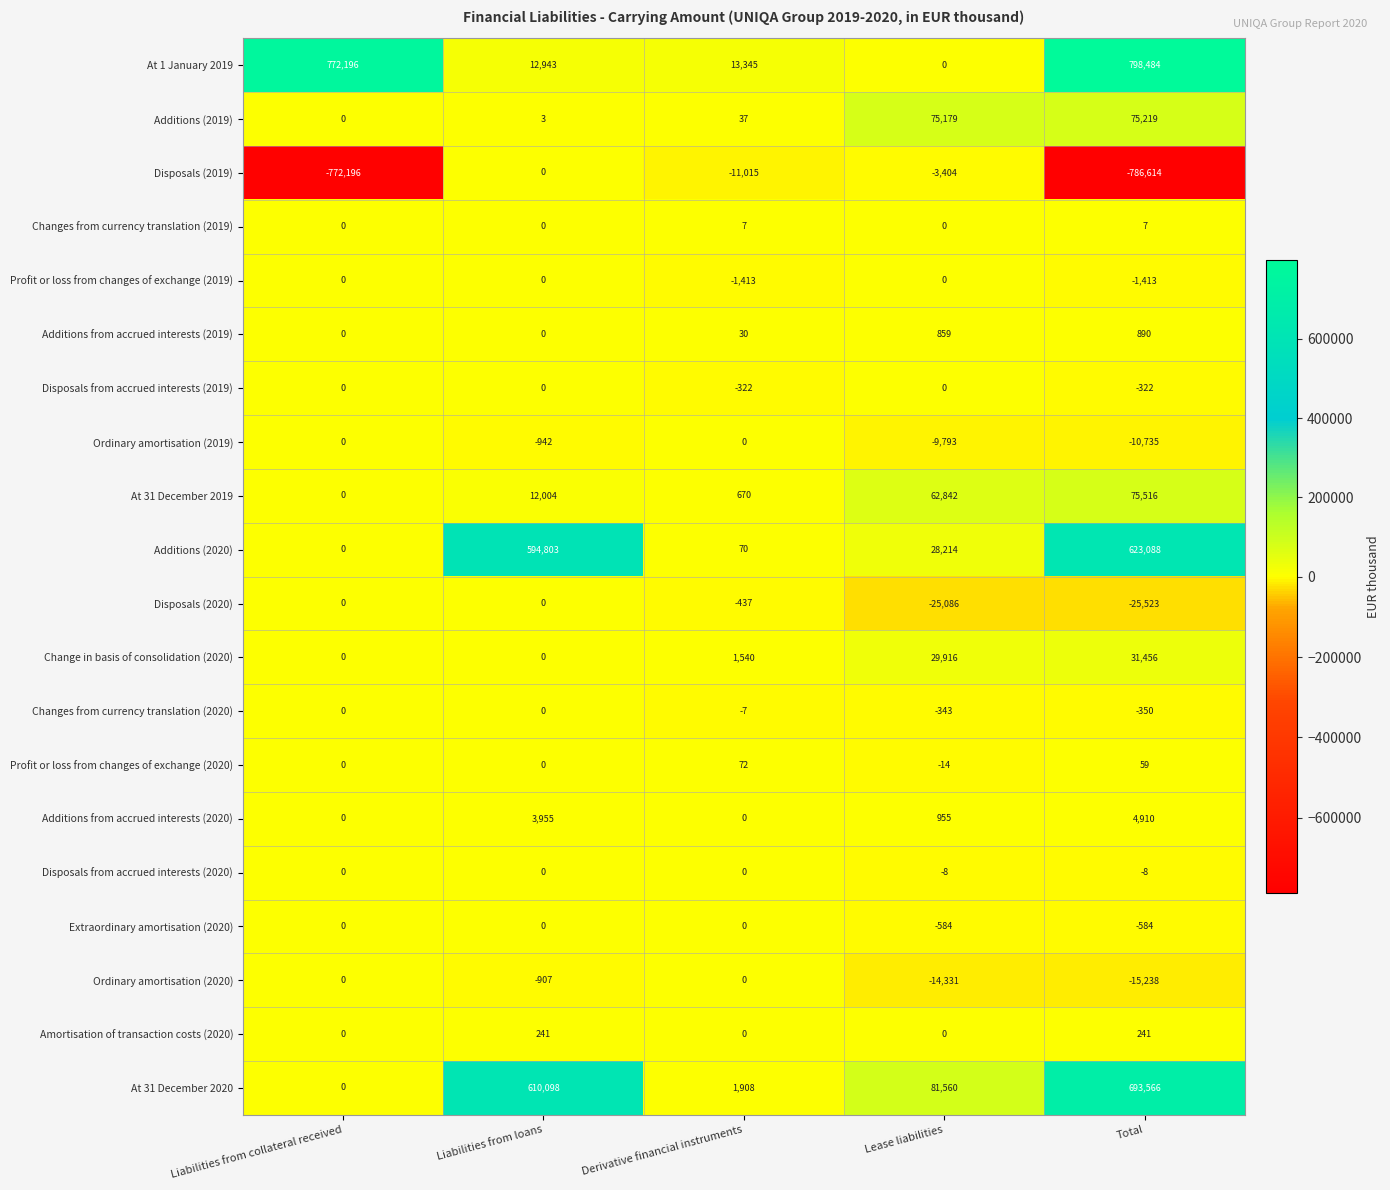

What is the difference between the At 1 January 2019 values at Liabilities from loans and Liabilities from collateral received?

759253